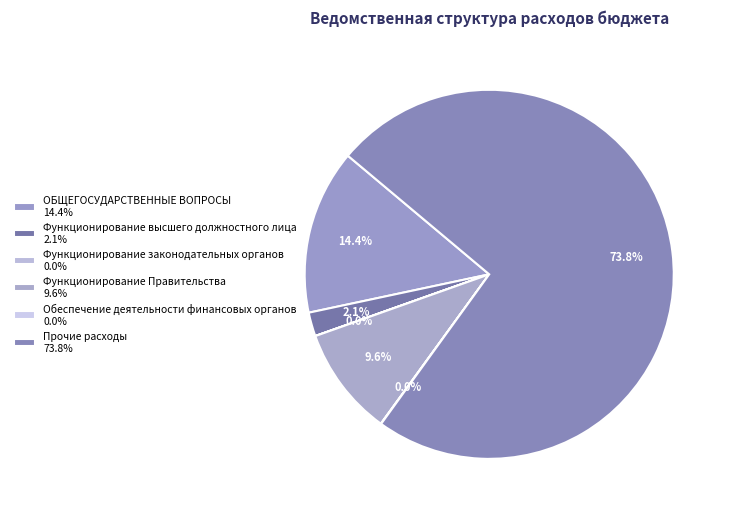

True or false: Функционирование Правительства accounts for 10% of the total.

True